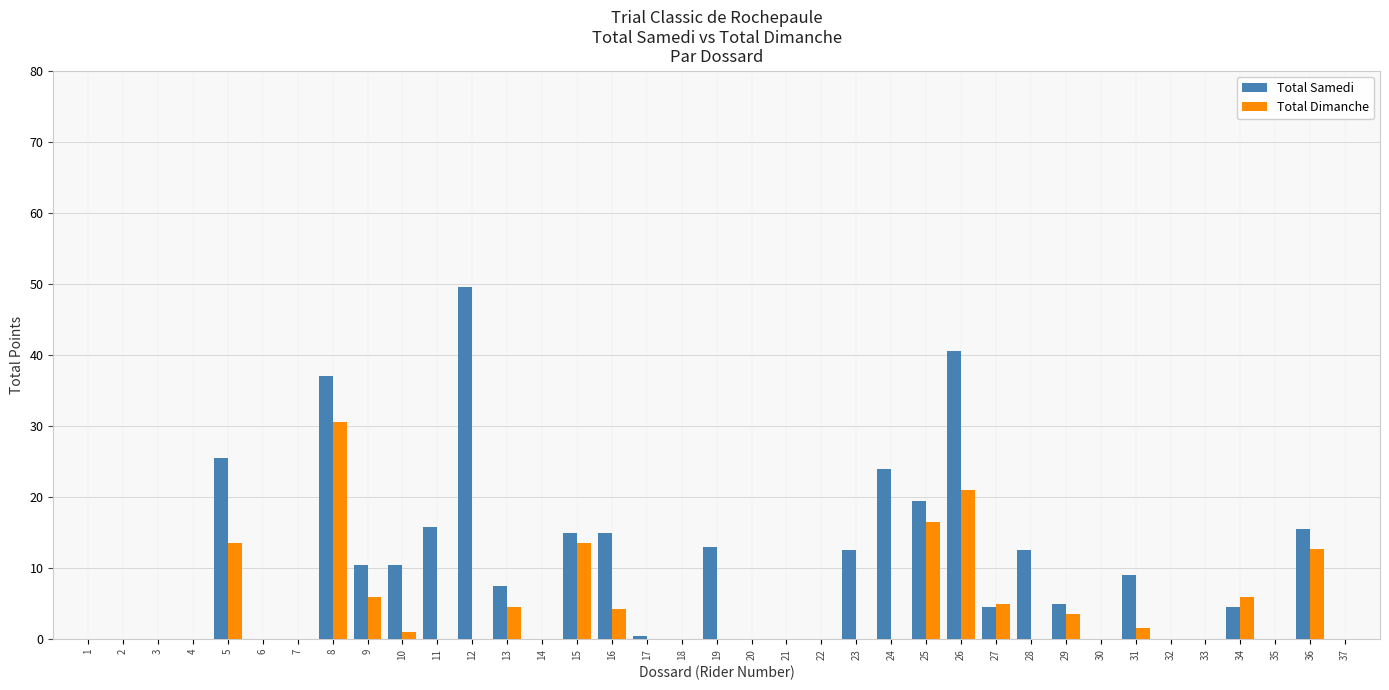

List the series in order of their overall mean, highest first.

Total Samedi, Total Dimanche